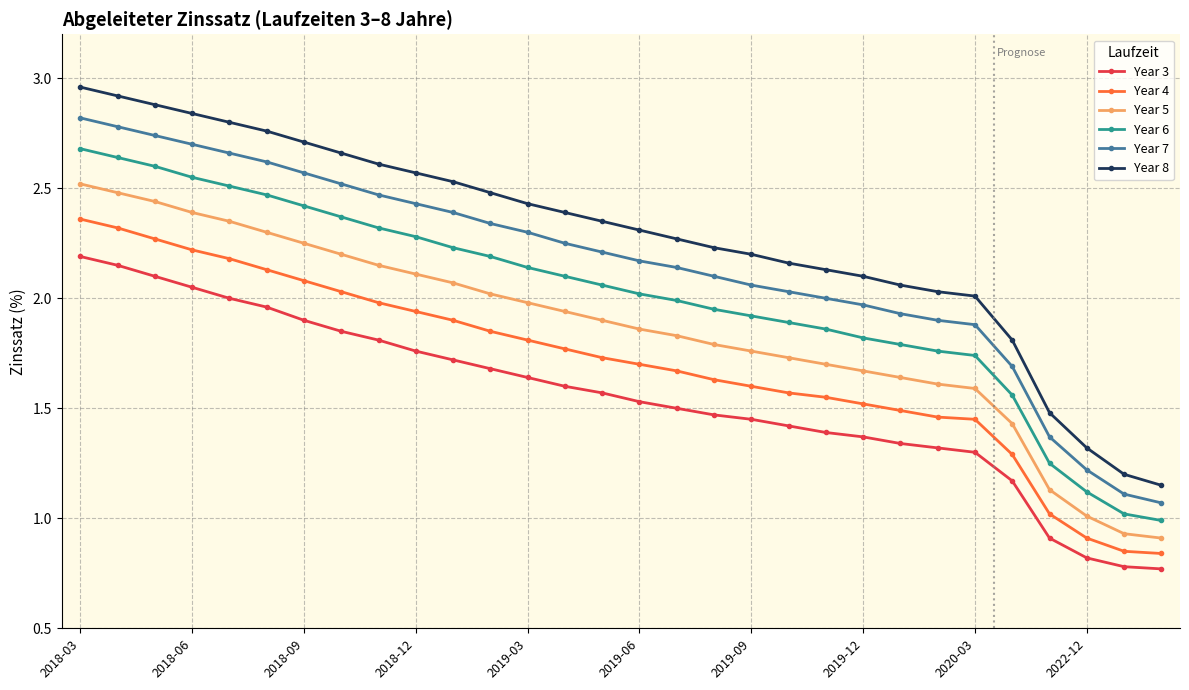

What is the minimum value for Year 6?

1.0